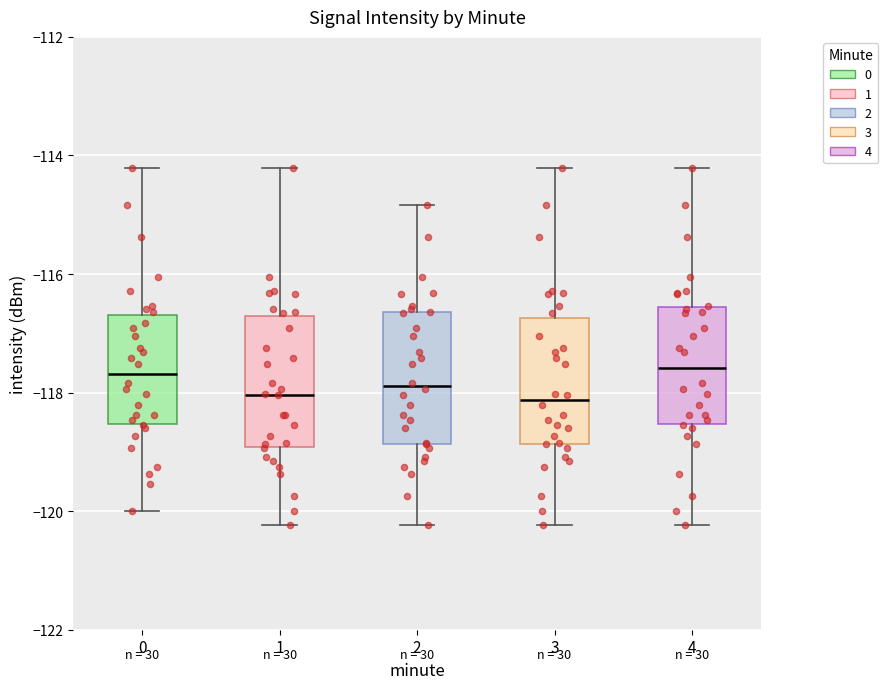

Where is the lower edge of the box at x = 2 on the y-axis? The values are not printed on the chart, so give them approximately, as read against the axis.

-118.8